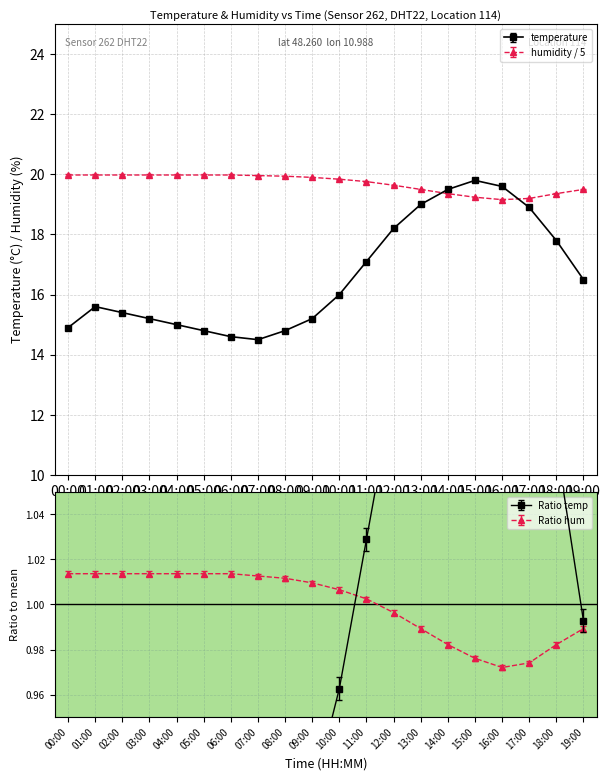

At which category does the chart reach its minimum across all series?

07:00